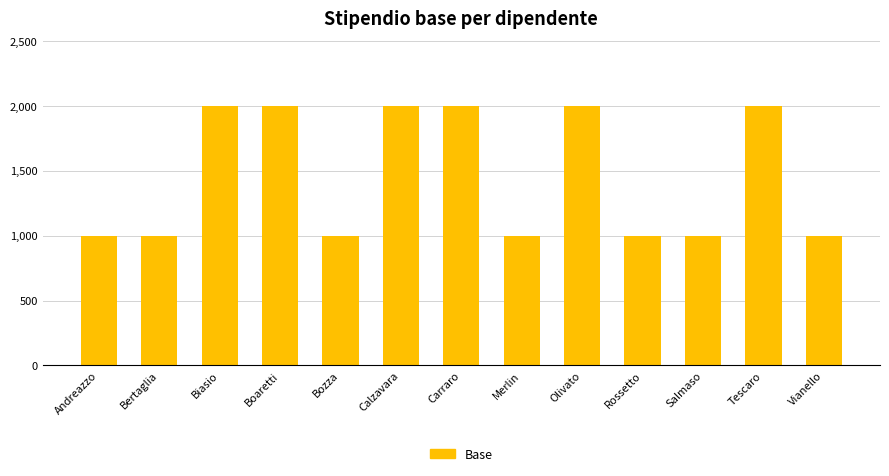

The value at Bozza is 414. True or false?

False